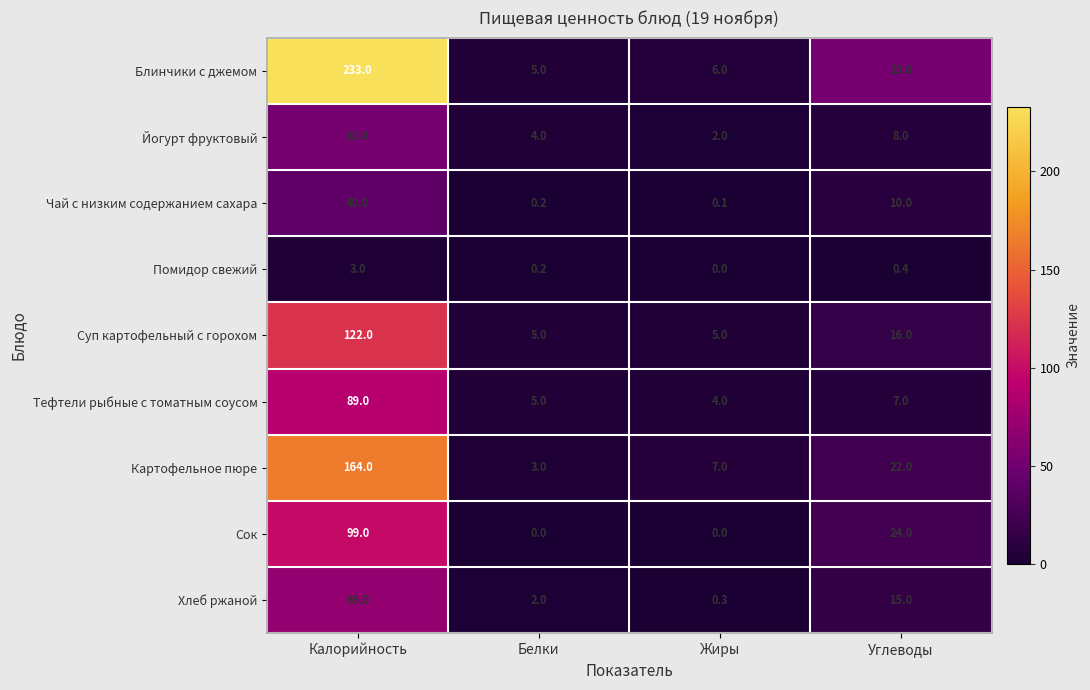

At which category does the chart reach its peak across all series?

Калорийность